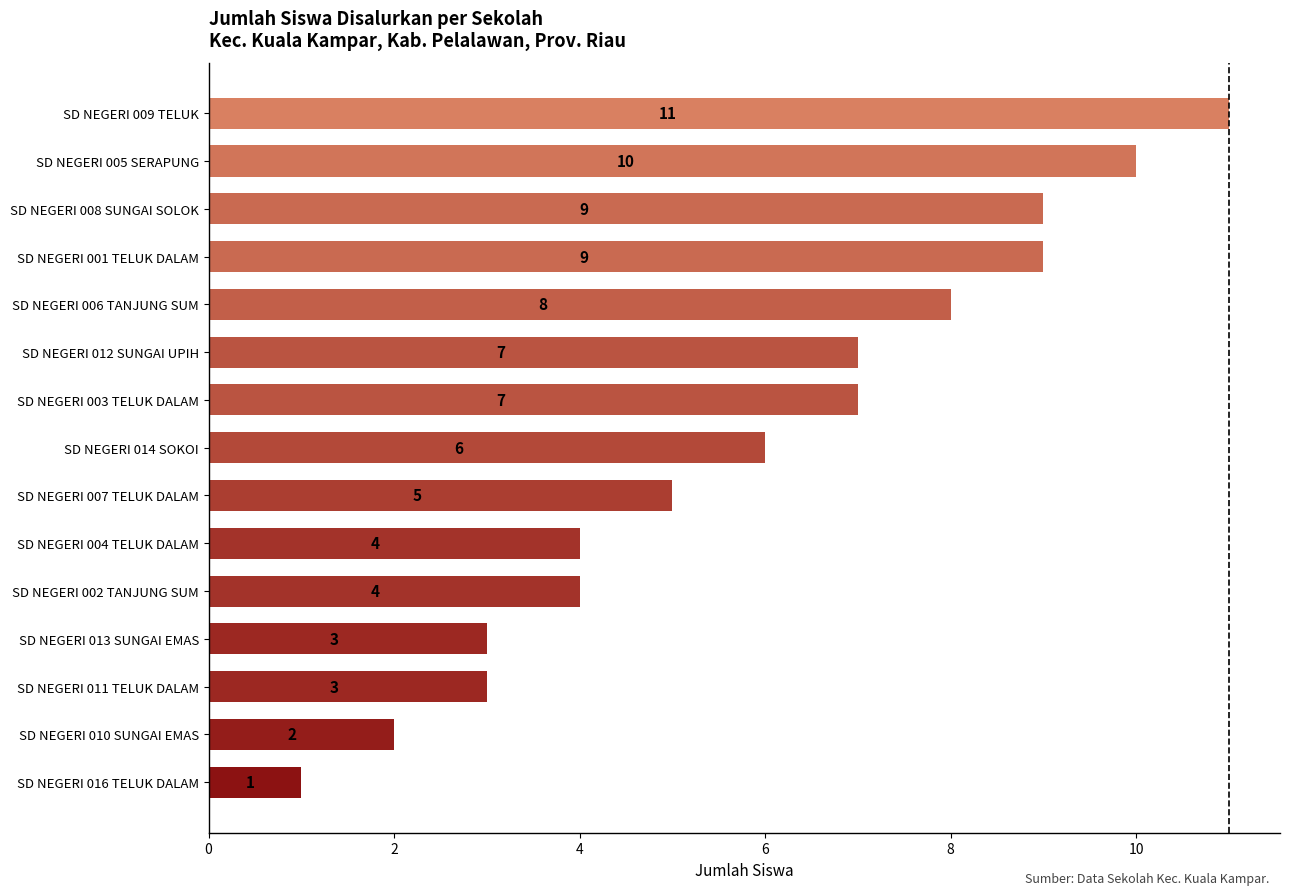

Approximately how many times larger is the value at SD NEGERI 005 SERAPUNG compared to SD NEGERI 002 TANJUNG SUM?

2.5